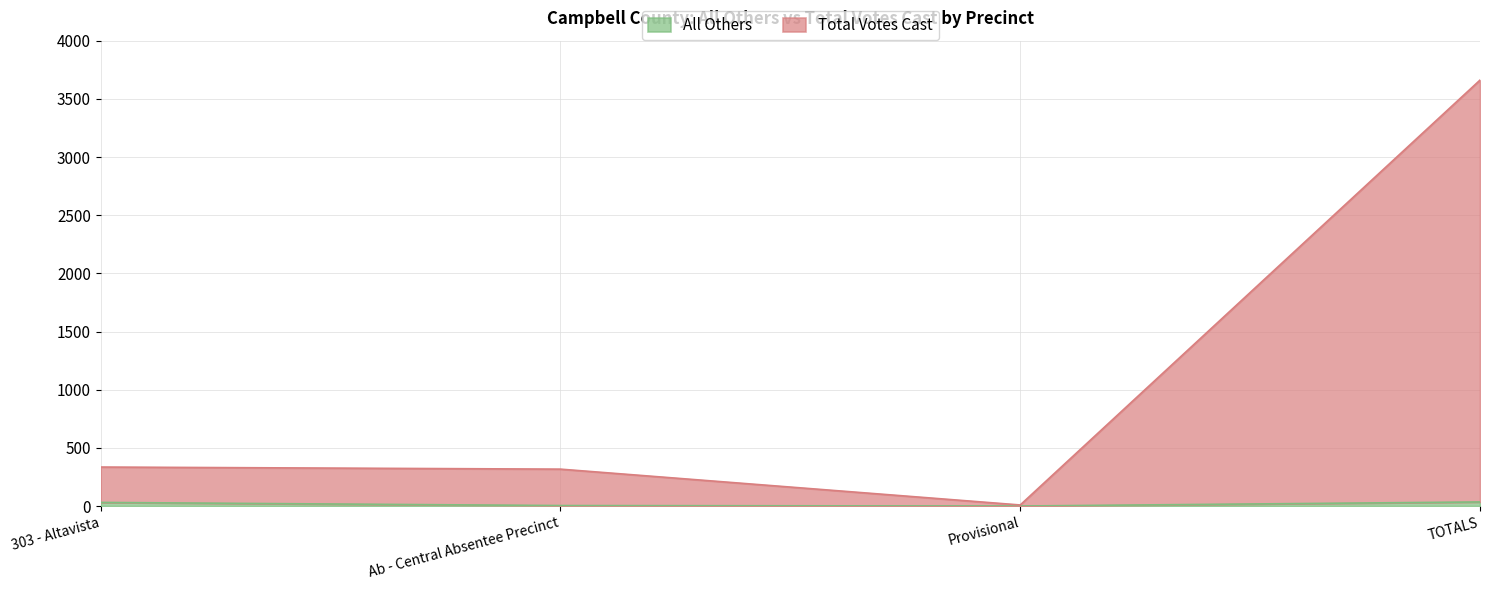

What are all the series names shown in the legend?

All Others, Total Votes Cast